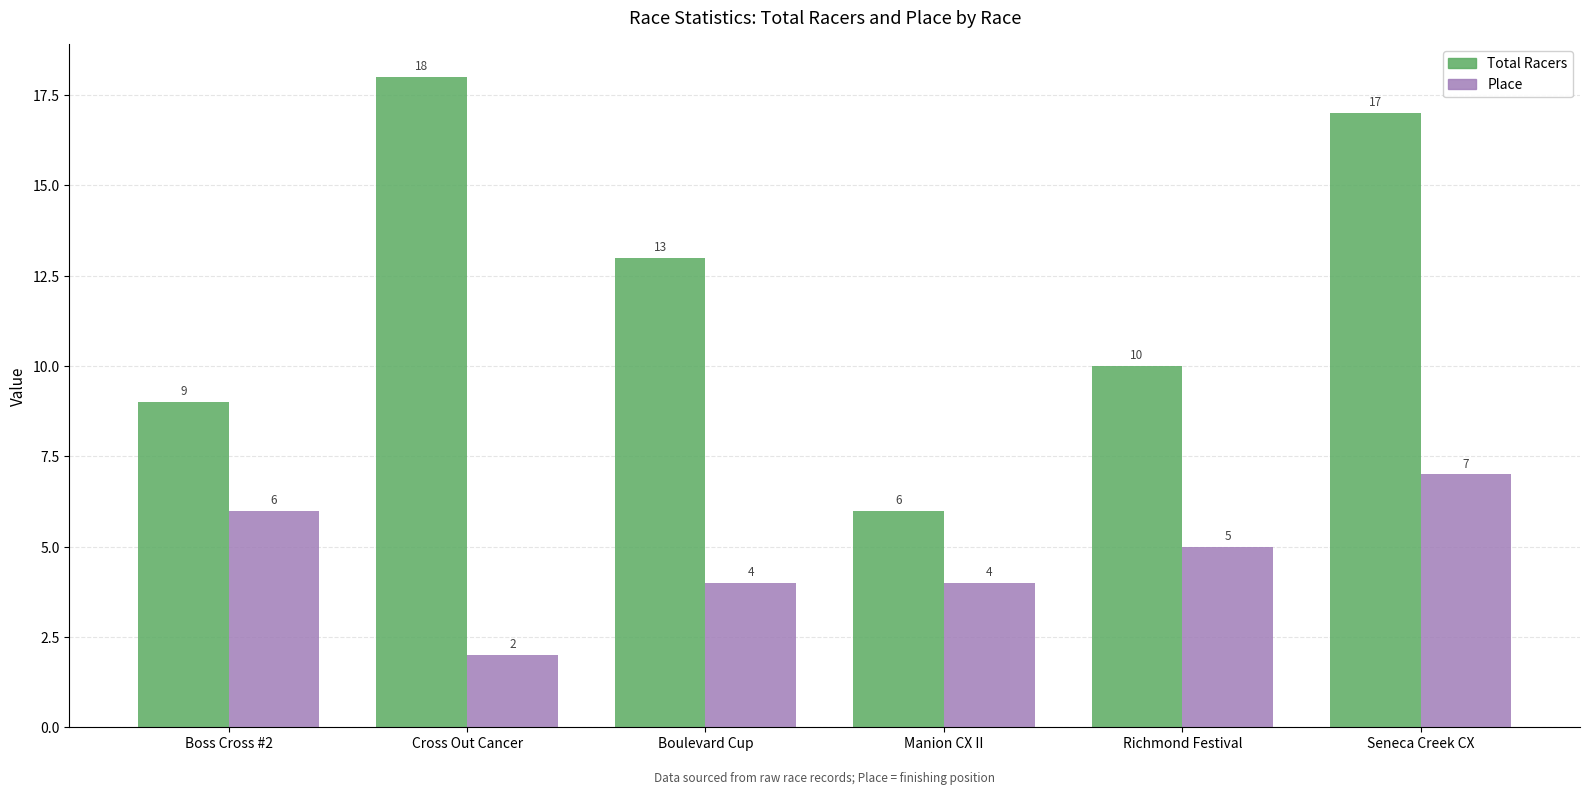

Which series changed the most between Boulevard Cup and Seneca Creek CX?

Total Racers